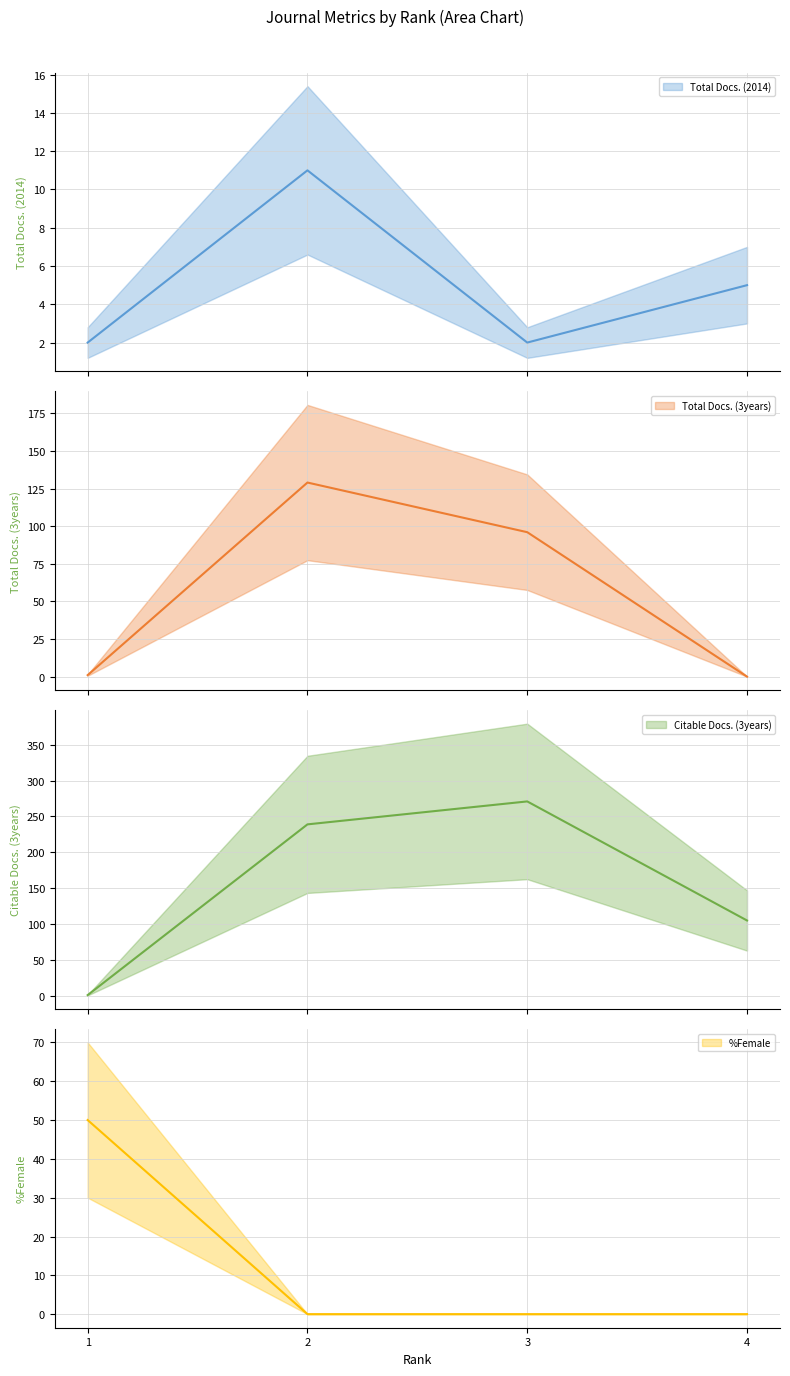

How many distinct data groups are displayed?

4